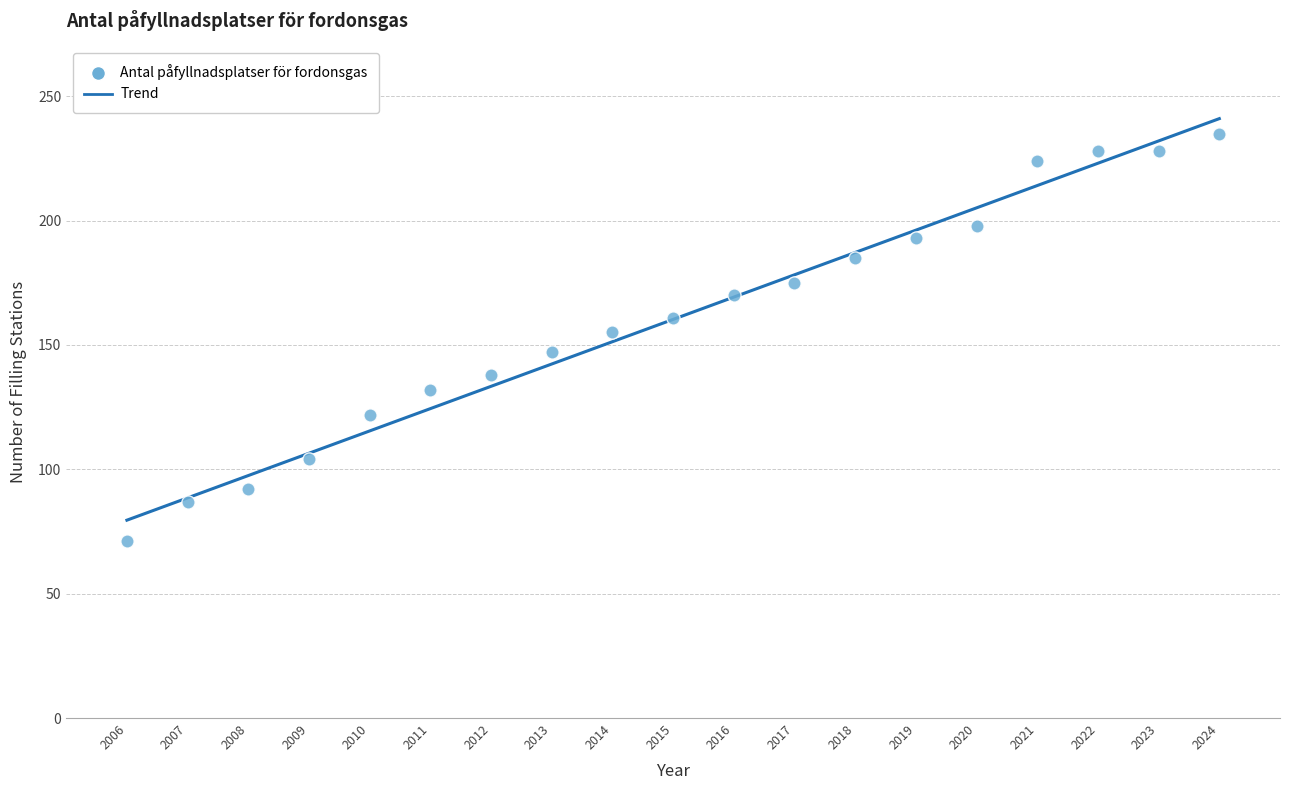

What is the range of X values (max minus min)?

18